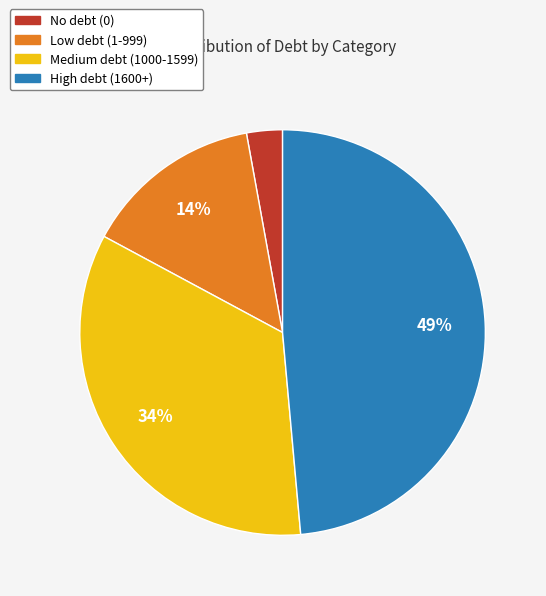

How many segments does this pie chart have?

4